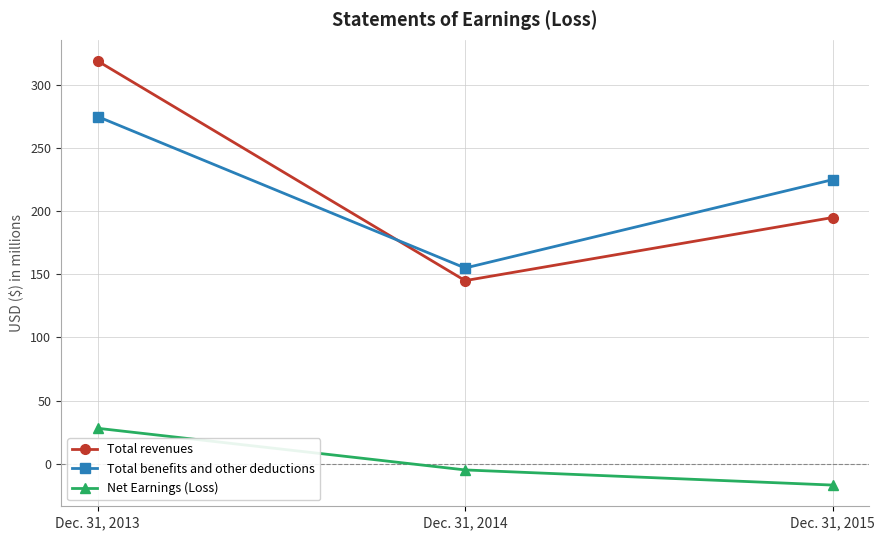

What is the total value across all series at Dec. 31, 2014?

295